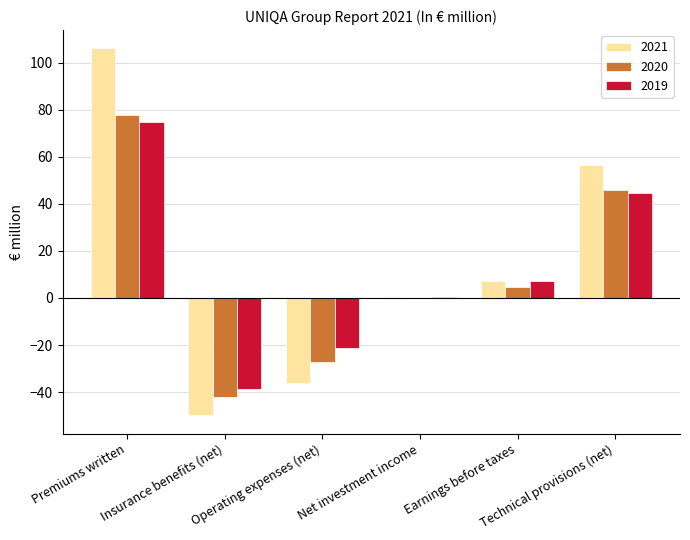

How many series are shown in this chart?

3